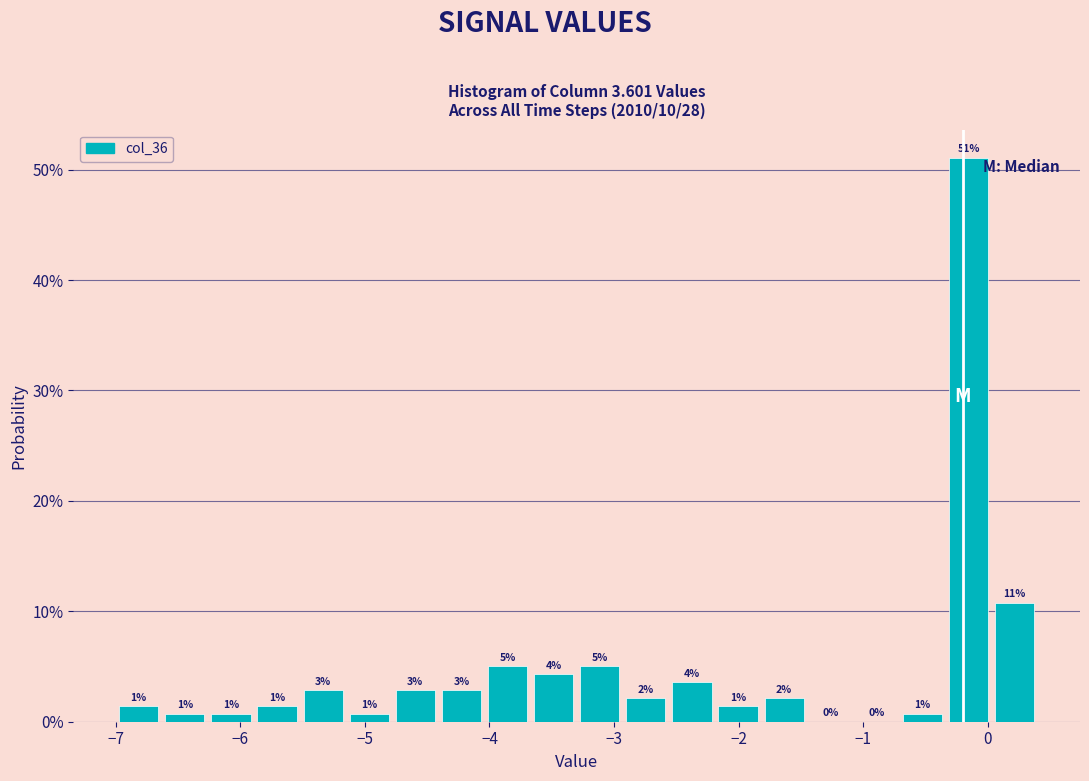

Around what value on the x-axis is the tallest bar? Give the approximate position of its centre, as read against the axis.

-0.2